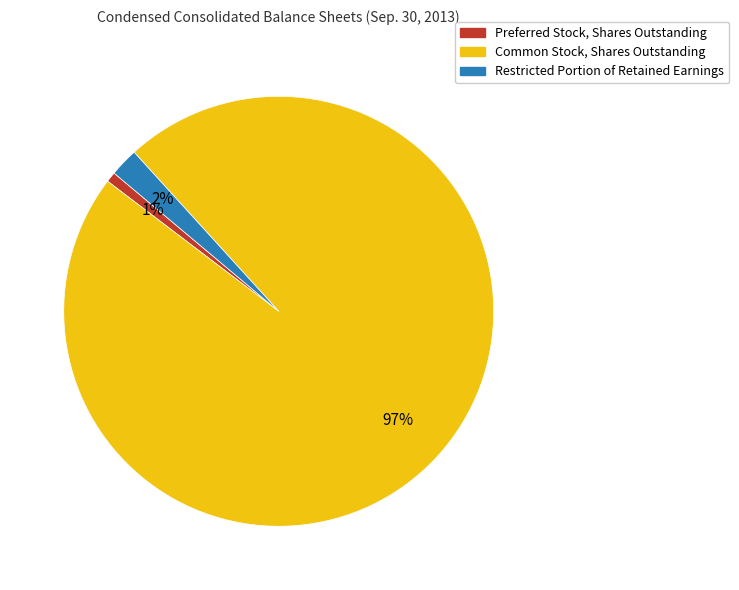

To the nearest percent, what percentage of the pie is Preferred Stock, Shares Outstanding?

1%